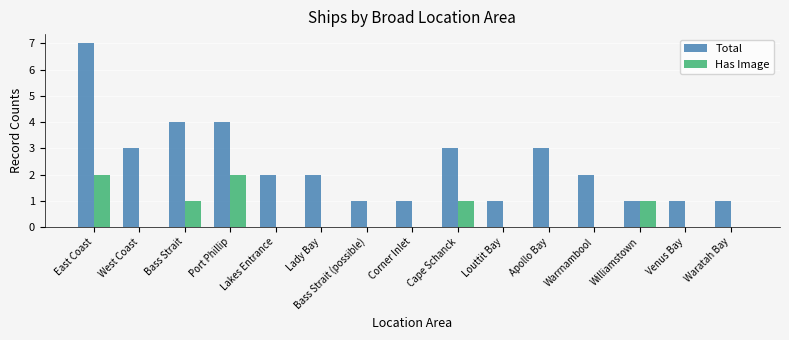

What are all the series names shown in the legend?

Total, Has Image